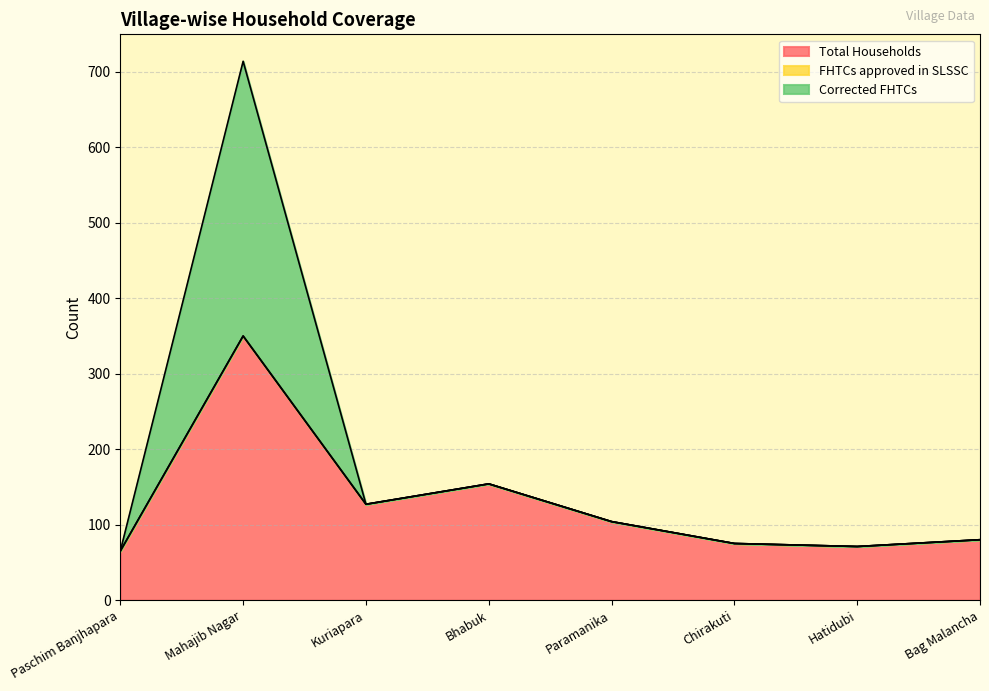

Is it true that Total Households equals 143 at Bag Malancha?

False